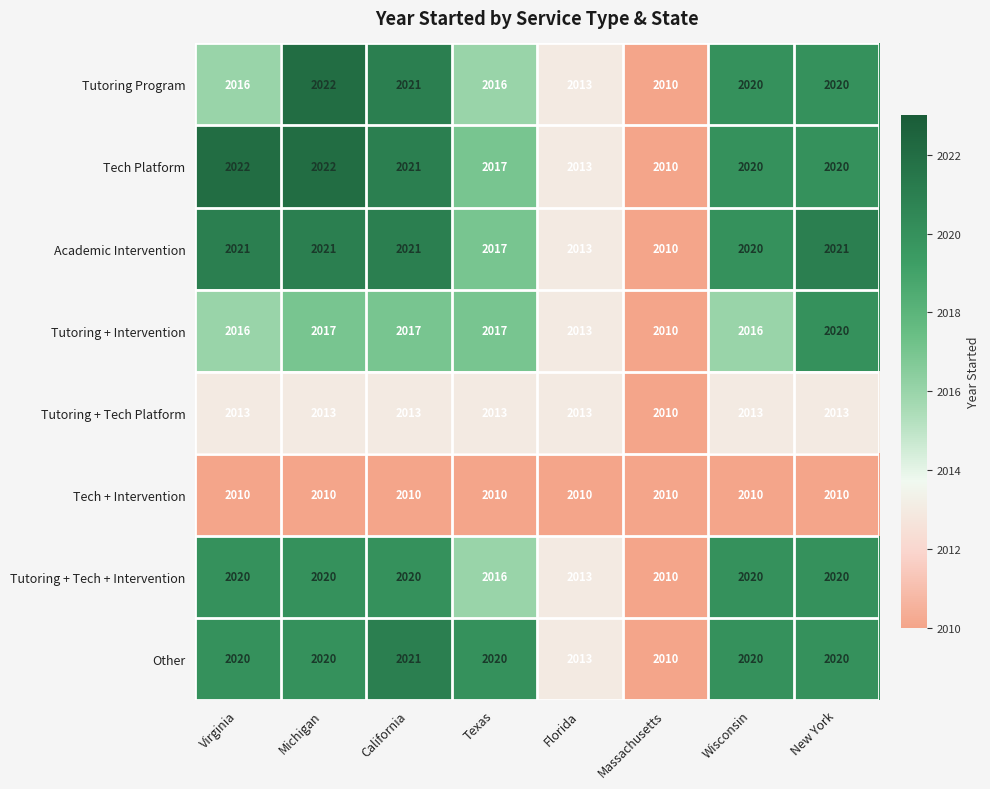

What is the difference between the highest and lowest values at California?

11